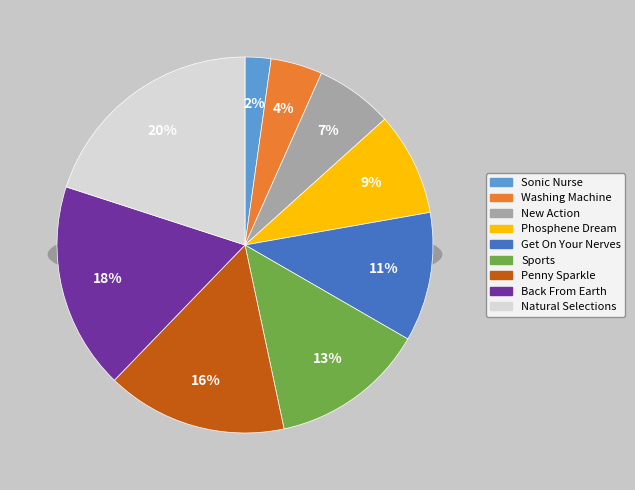

Which has a higher value, Phosphene Dream or New Action?

Phosphene Dream